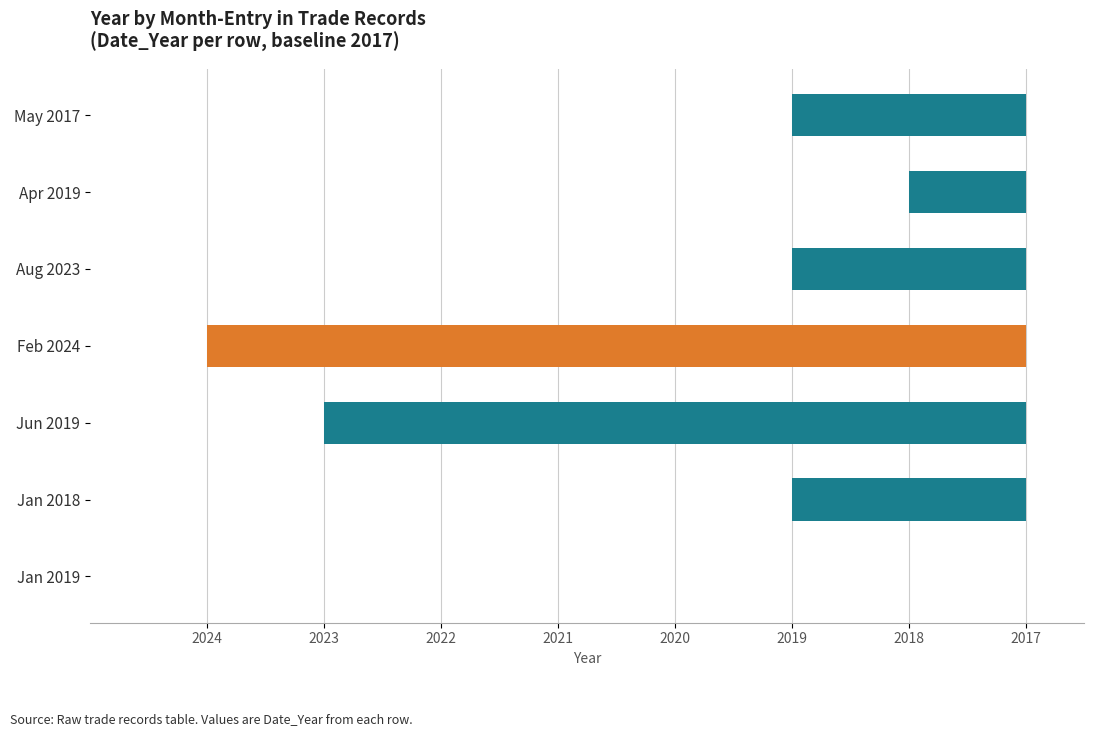

How many values exceed -2?

2